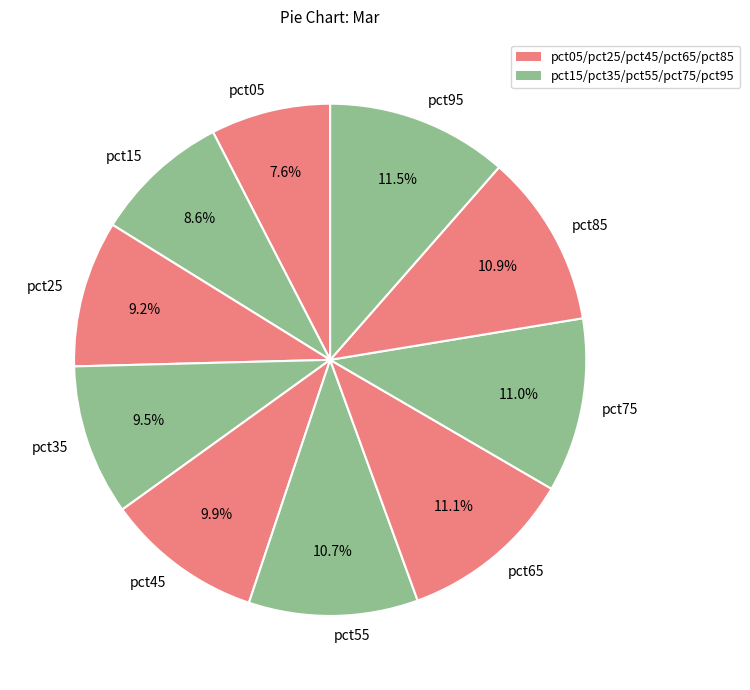

Which category has the smallest portion of the pie?

pct05